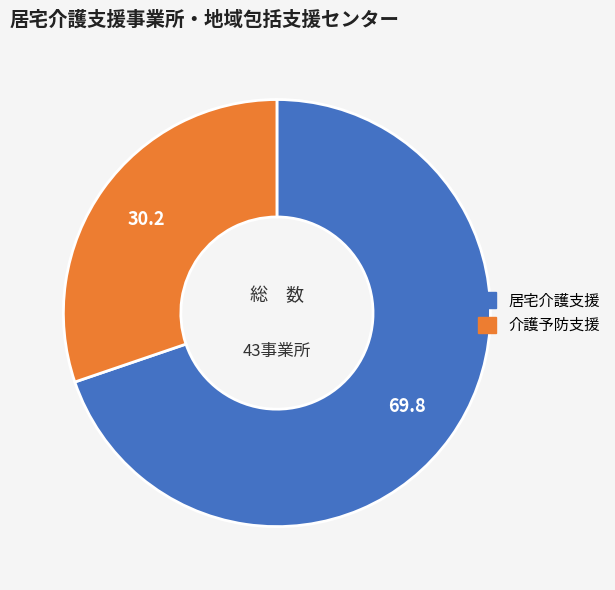

Count the number of slices in the pie.

2